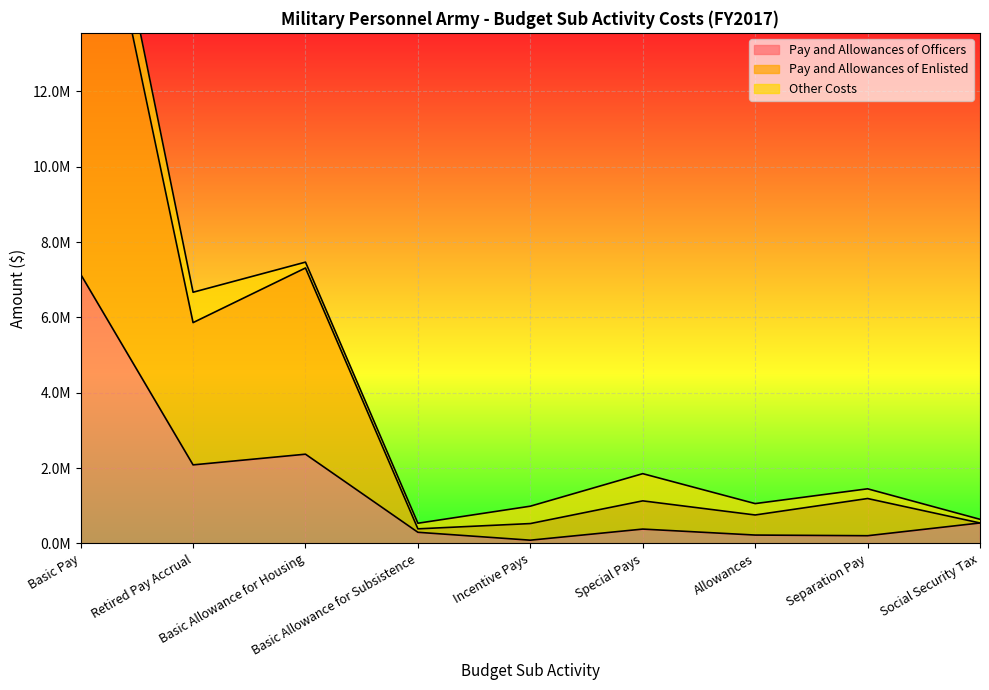

Which category has the highest value in the Pay and Allowances of Officers series?

Basic Pay